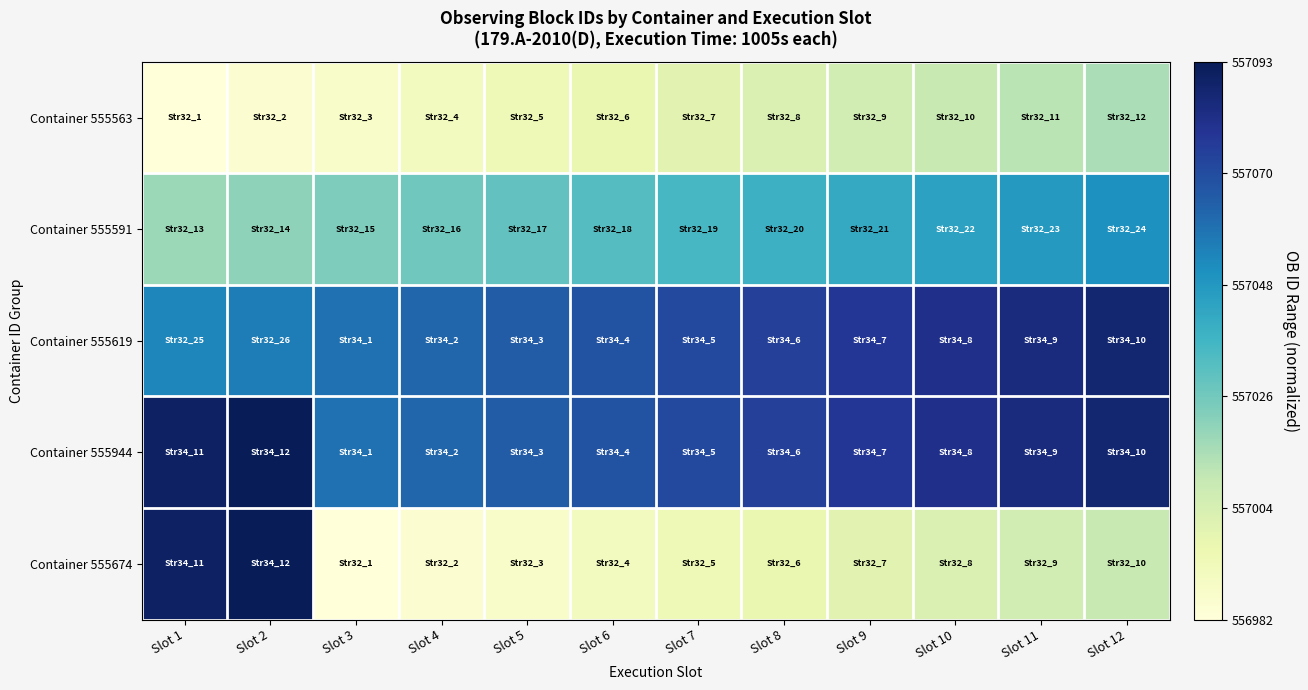

Which series has the widest spread of values?

Container 555674